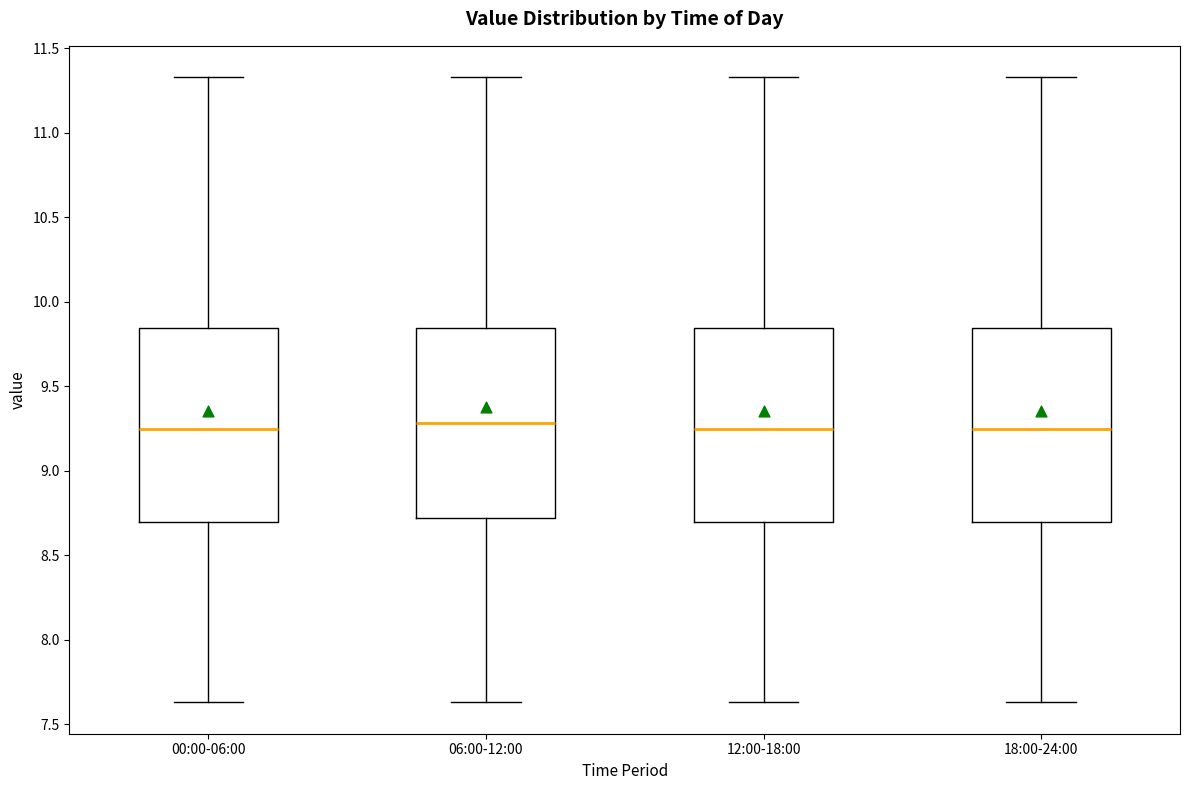

Reading left to right, transcribe this box plot: for each box, give where its median line is, the range the box spans, and where its two whiskers end, as read against the y-axis. The values are not printed on the chart, so give them approximately, as read against the axis.

00:00-06:00: median 9.25, box 8.70 to 9.85, whiskers 7.65 to 11.35
06:00-12:00: median 9.30, box 8.70 to 9.85, whiskers 7.65 to 11.35
12:00-18:00: median 9.25, box 8.70 to 9.85, whiskers 7.65 to 11.35
18:00-24:00: median 9.25, box 8.70 to 9.85, whiskers 7.65 to 11.35